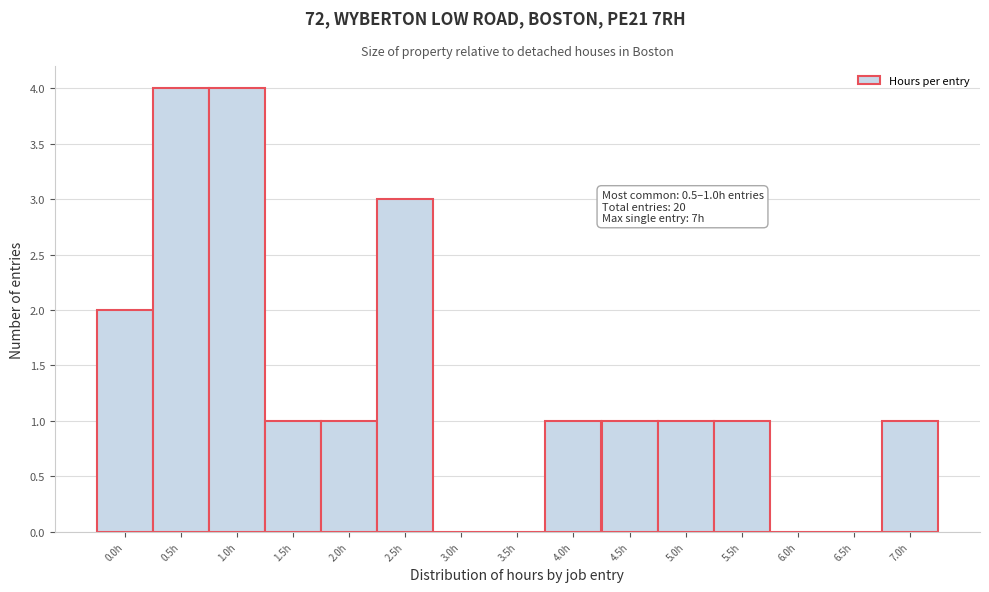

Reading right to left, extract all data points from this chart.

7.0h=1	6.5h=0	6.0h=0	5.5h=1	5.0h=1	4.5h=1	4.0h=1	3.5h=0	3.0h=0	2.5h=3	2.0h=1	1.5h=1	1.0h=4	0.5h=4	0.0h=2